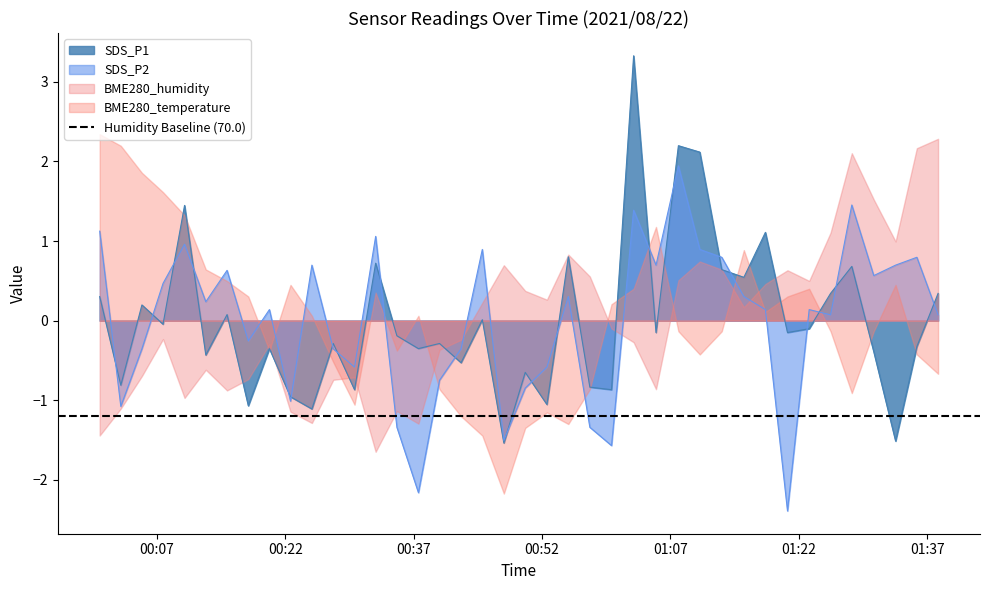

How many values in the SDS_P1 series are below 0?

24